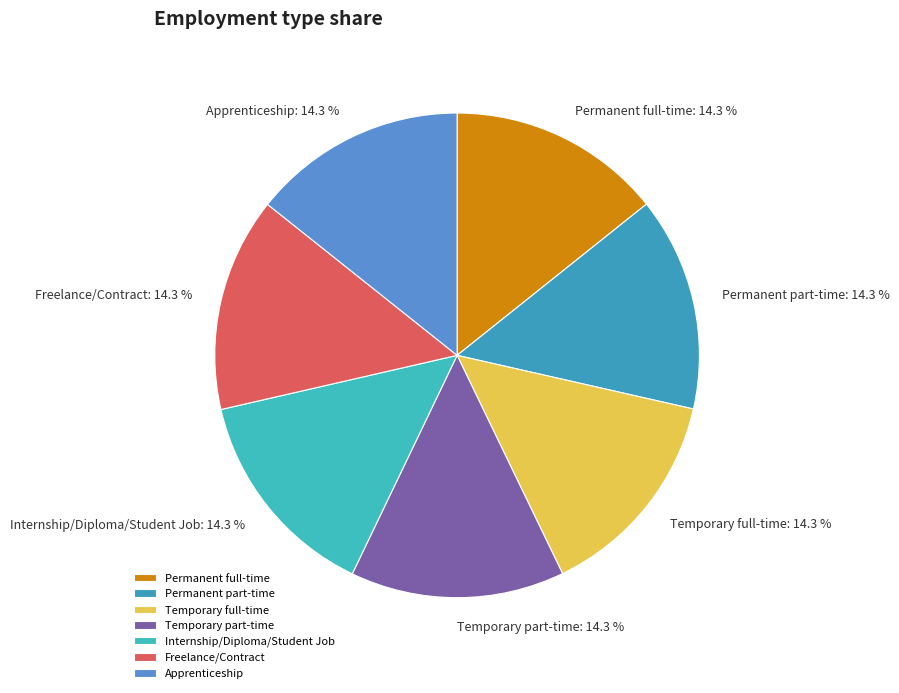

To the nearest percent, what percentage of the pie is Permanent part-time?

14%